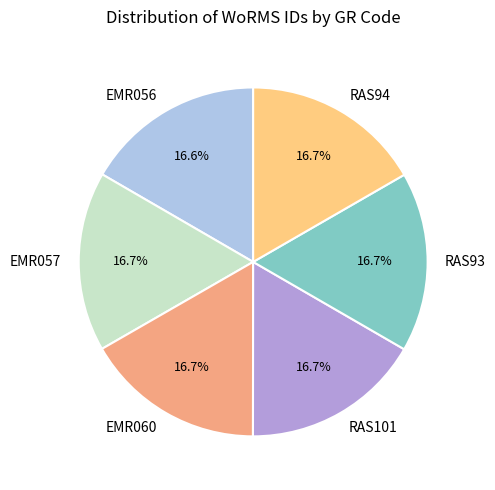

Approximately how many times larger is the value at RAS101 compared to EMR057?

1.0